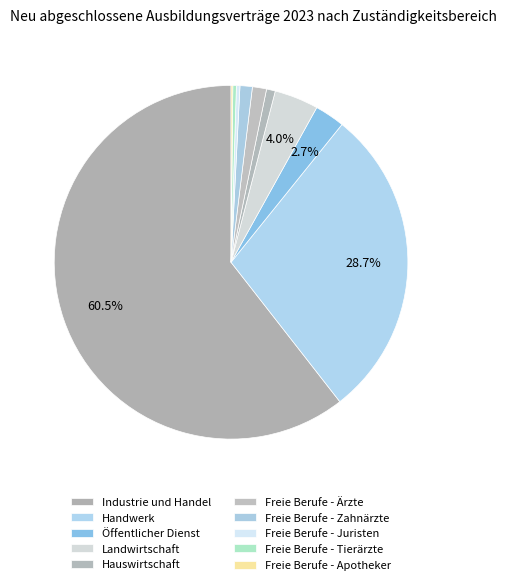

Rank the categories by value from highest to lowest.

Industrie und Handel, Handwerk, Landwirtschaft, Öffentlicher Dienst, Freie Berufe - Ärzte, Freie Berufe - Zahnärzte, Hauswirtschaft, Freie Berufe - Juristen, Freie Berufe - Tierärzte, Freie Berufe - Apotheker